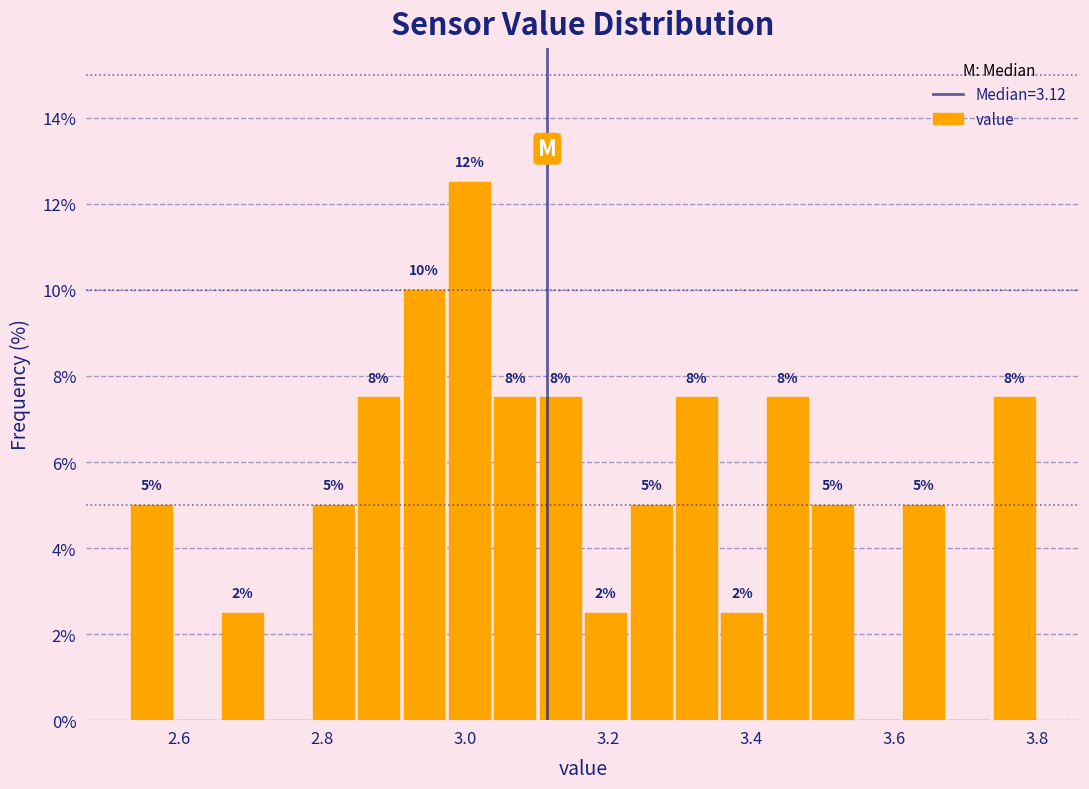

Around what value on the x-axis is the tallest bar? Give the approximate position of its centre, as read against the axis.

3.00